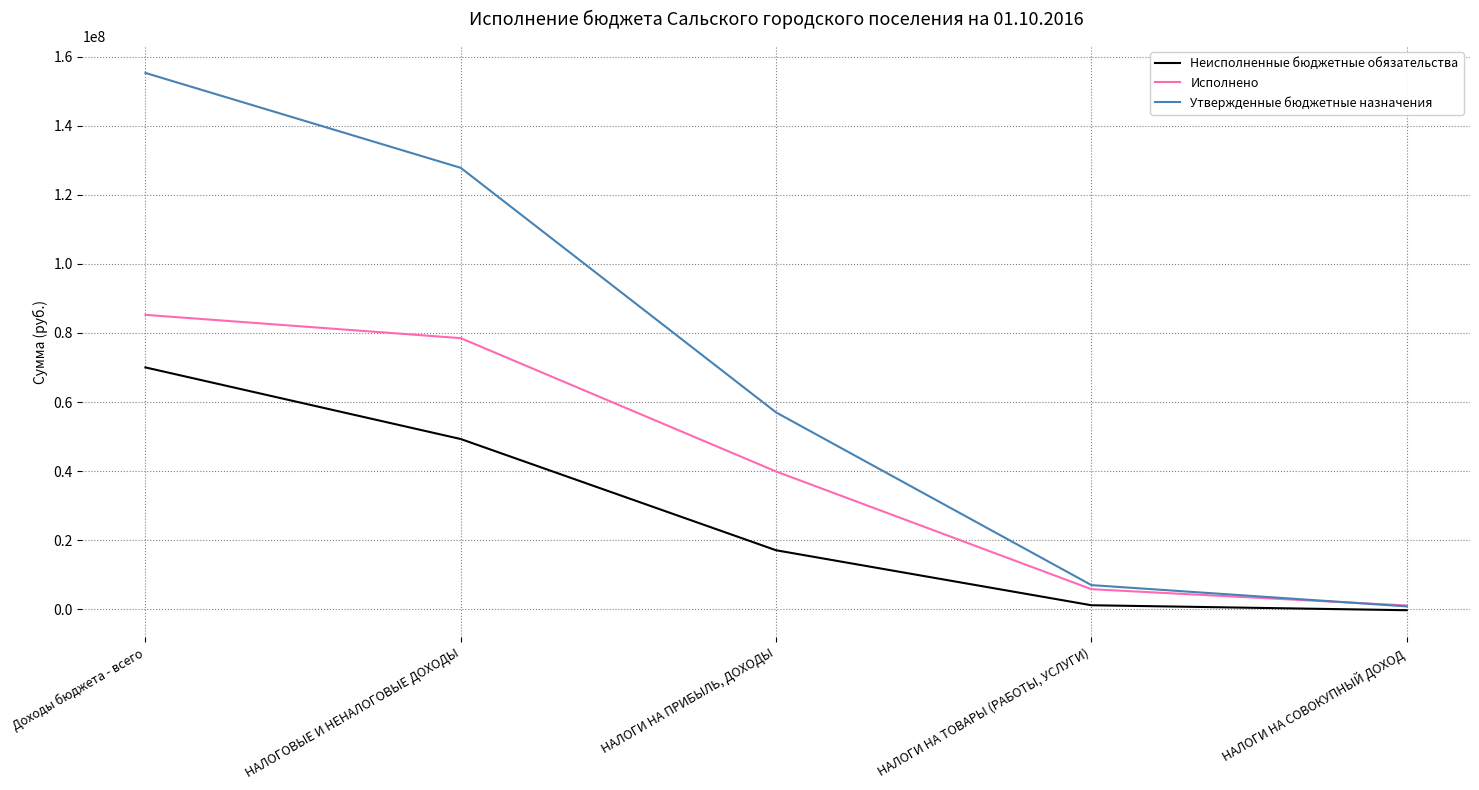

What is the total value across all series at НАЛОГИ НА ПРИБЫЛЬ, ДОХОДЫ?

114002200.0